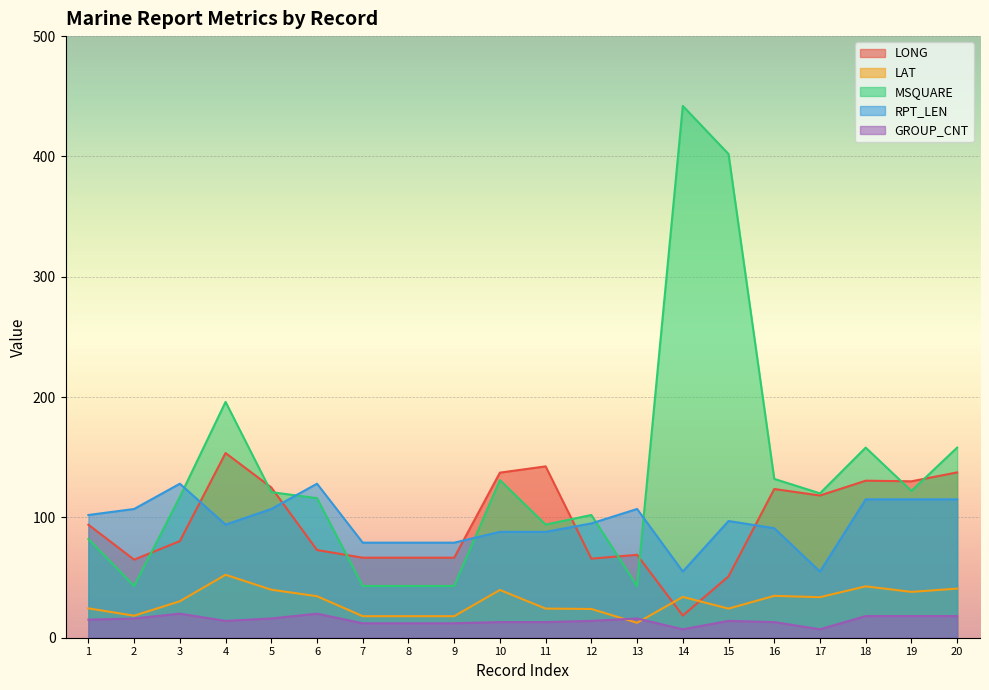

Reading left to right, extract all data points from this chart.

LONG: 1=93.9	2=64.9	3=80.3	4=153.5	5=124.9	6=72.9	7=66.5	8=66.5	9=66.5	10=137.2	11=142.4	12=65.7	13=68.9	14=18.4	15=51.0	16=123.6	17=118.2	18=130.5	19=130.0	20=137.4
LAT: 1=24.4	2=18.3	3=30.3	4=52.3	5=39.9	6=34.5	7=17.9	8=17.9	9=17.9	10=39.7	11=24.2	12=23.9	13=12.4	14=33.9	15=24.2	16=34.8	17=33.7	18=42.7	19=38.1	20=40.8
MSQUARE: 1=82.0	2=43.0	3=117.0	4=196.0	5=121.0	6=116.0	7=43.0	8=43.0	9=43.0	10=131.0	11=94.0	12=102.0	13=43.0	14=442.0	15=402.0	16=132.0	17=120.0	18=158.0	19=122.0	20=158.0
RPT_LEN: 1=102.0	2=107.0	3=128.0	4=94.0	5=107.0	6=128.0	7=79.0	8=79.0	9=79.0	10=88.0	11=88.0	12=95.0	13=107.0	14=55.0	15=97.0	16=91.0	17=55.0	18=115.0	19=115.0	20=115.0
GROUP_CNT: 1=15.0	2=16.0	3=20.0	4=14.0	5=16.0	6=20.0	7=12.0	8=12.0	9=12.0	10=13.0	11=13.0	12=14.0	13=16.0	14=7.0	15=14.0	16=13.0	17=7.0	18=18.0	19=18.0	20=18.0